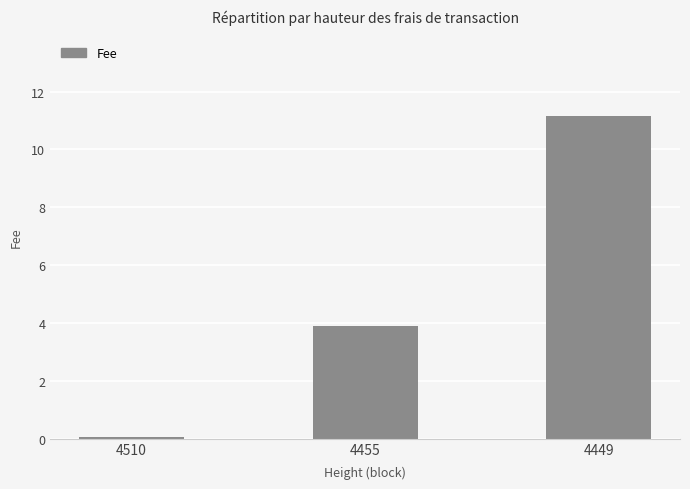

Which category has the highest value across all series?

4449